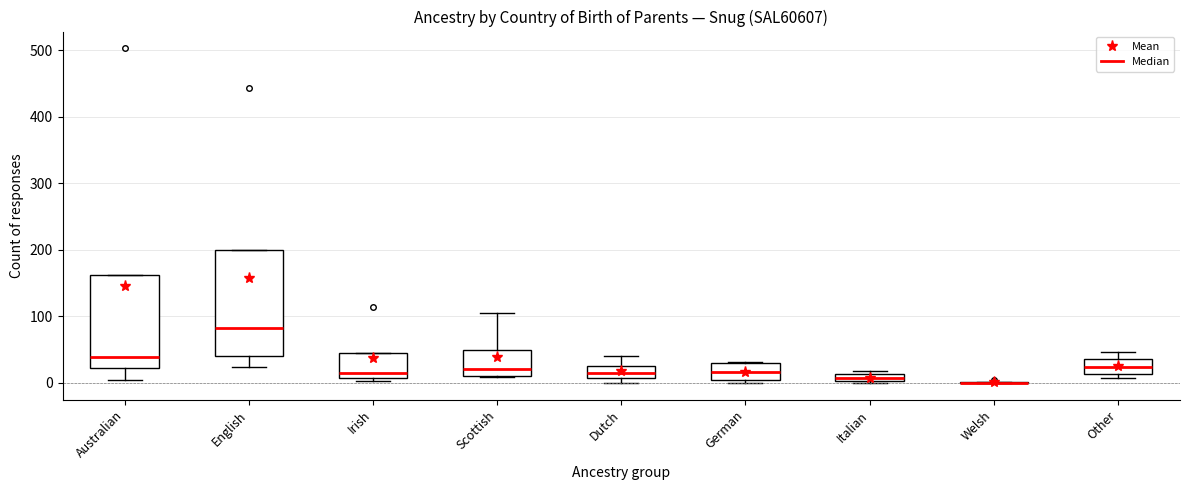

Where is the upper edge of the box for German on the y-axis? The values are not printed on the chart, so give them approximately, as read against the axis.

30